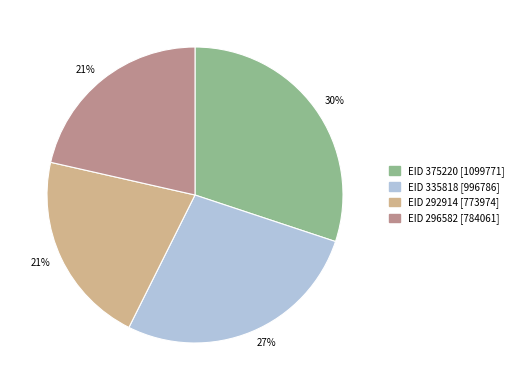

To the nearest percent, what is the difference between the largest and smallest slice percentages?

9%